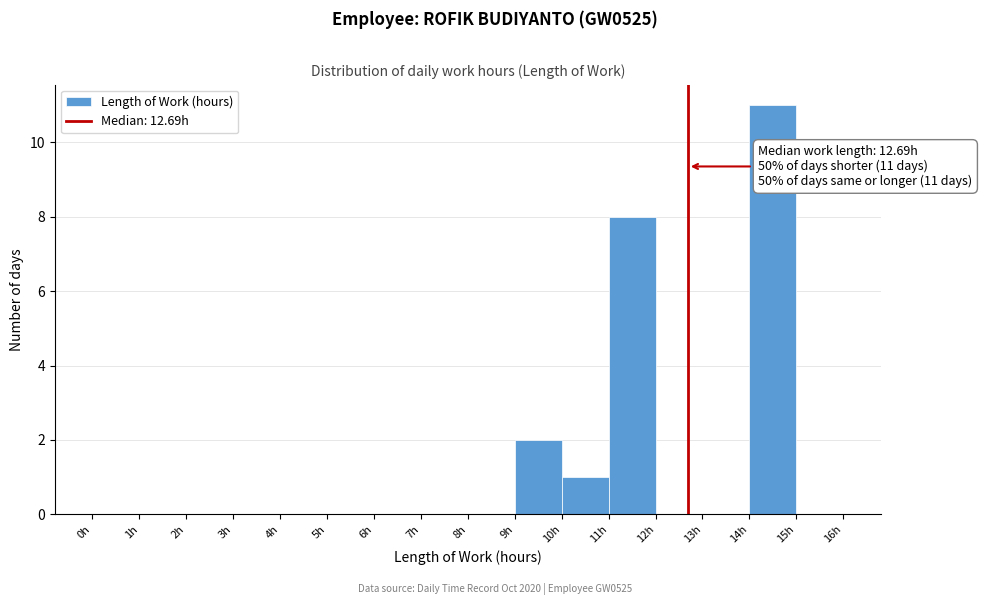

Which range on the x-axis has the tallest bar?

14 to 15